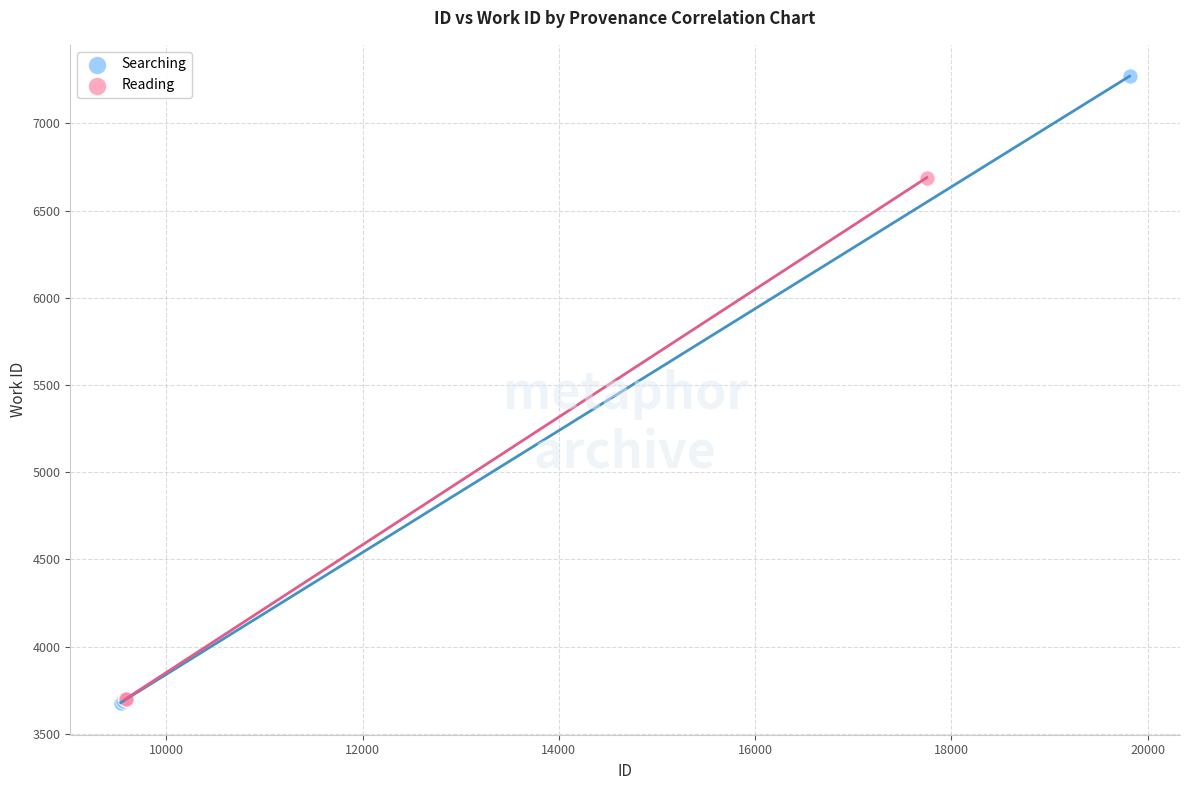

What are all the series names shown in the legend?

Searching, Reading